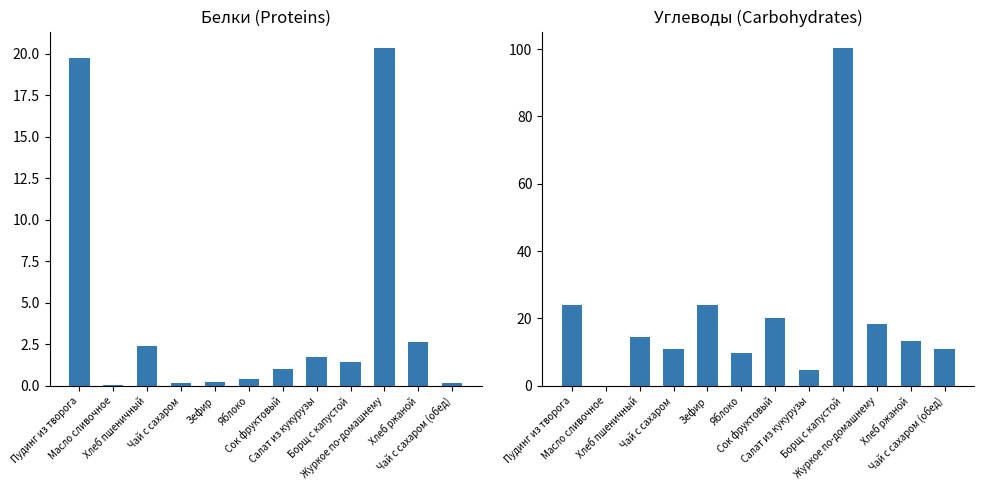

Which series has the largest total across all categories?

Углеводы